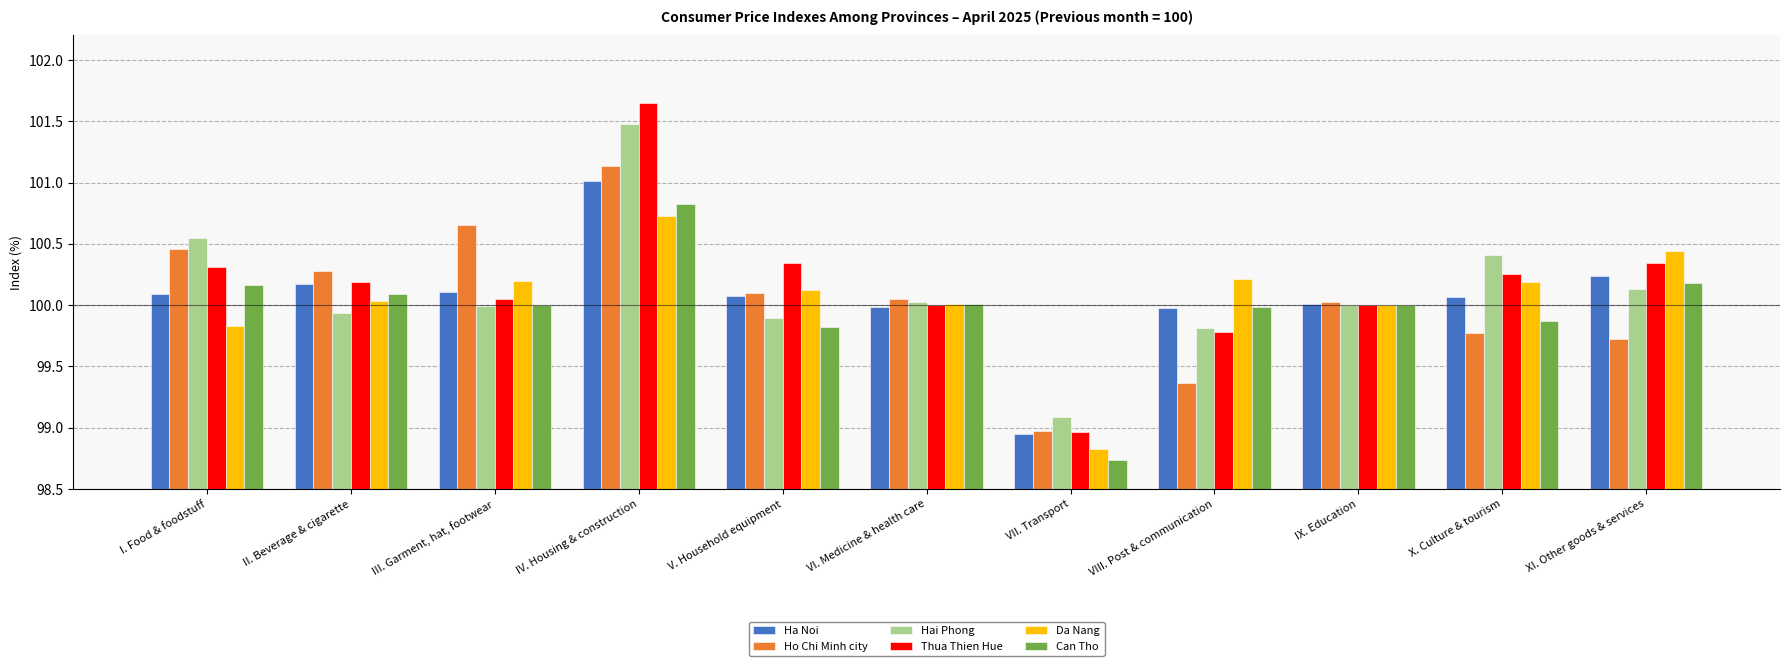

Rank the categories by Ho Chi Minh city value from highest to lowest.

IV. Housing & construction, III. Garment, hat, footwear, I. Food & foodstuff, II. Beverage & cigarette, V. Household equipment, VI. Medicine & health care, IX. Education, X. Culture & tourism, XI. Other goods & services, VIII. Post & communication, VII. Transport